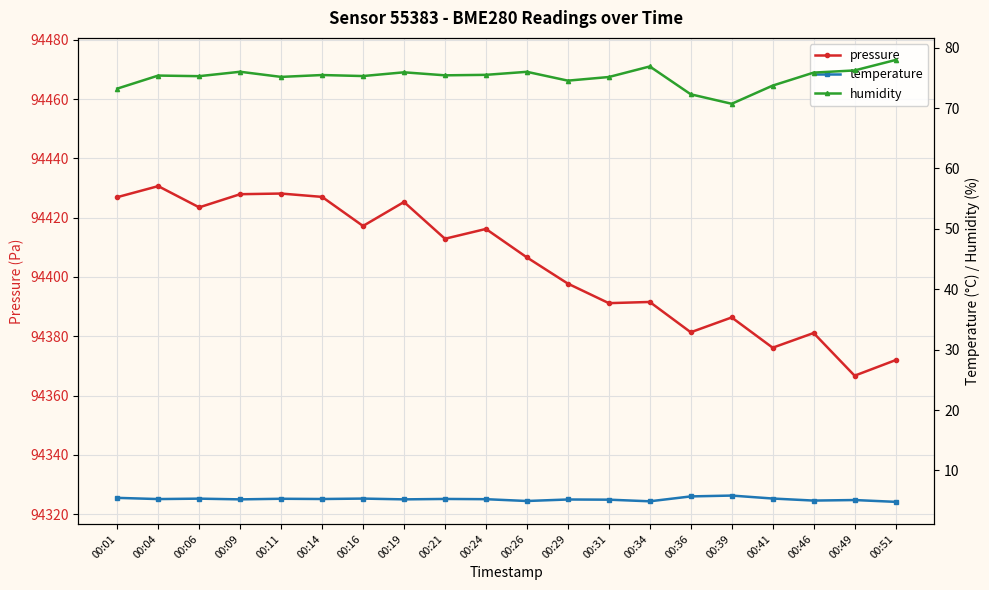

How many lines are shown in the chart?

3